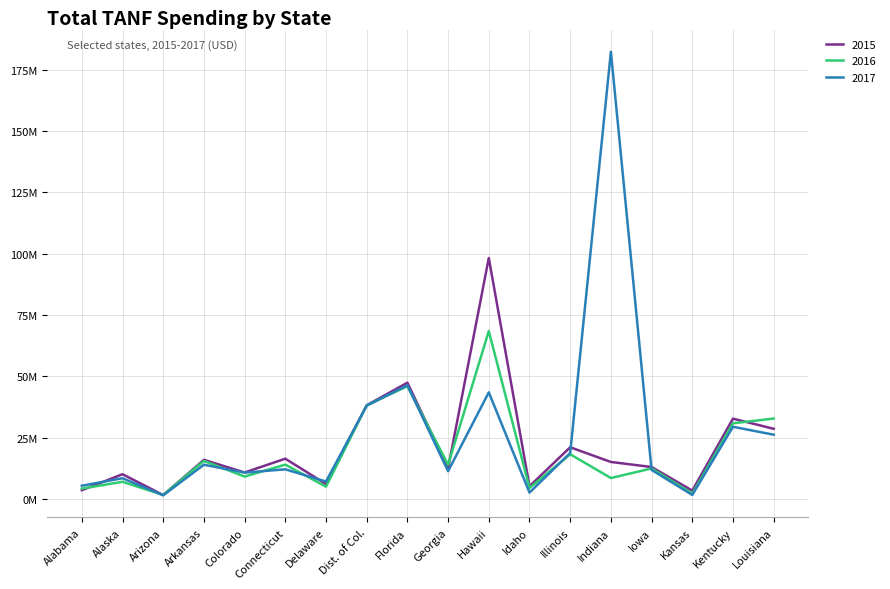

Which category has the lowest value across all series?

Arizona